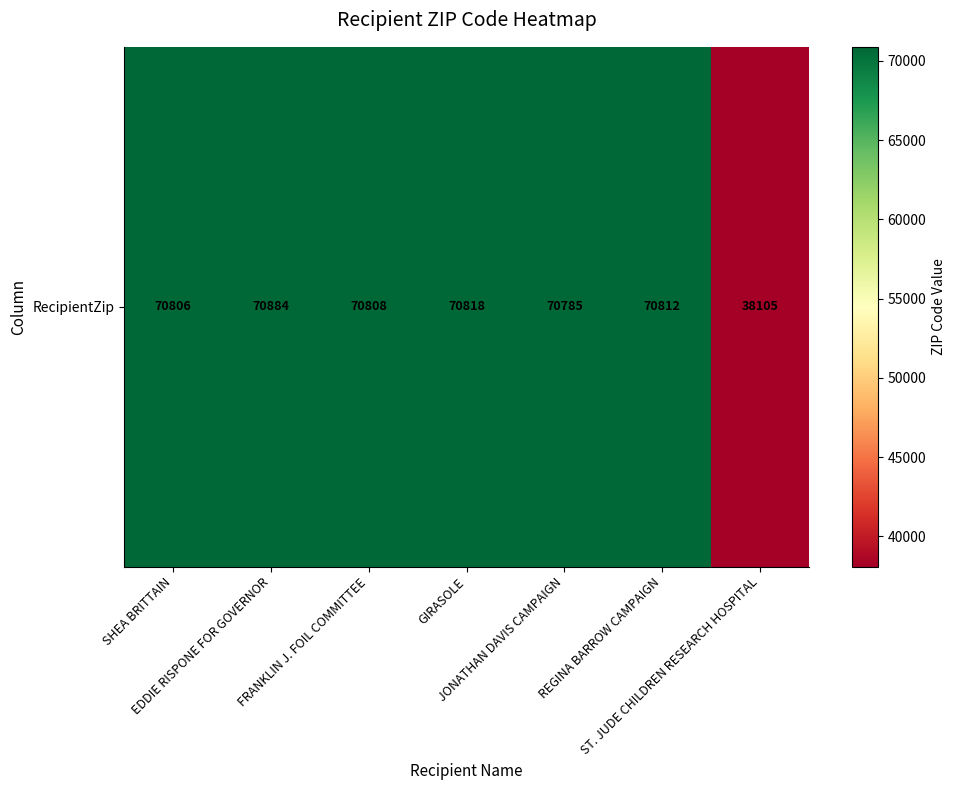

Reading left to right, transcribe all the data shown in this chart.

SHEA BRITTAIN=70806	EDDIE RISPONE FOR GOVERNOR=70884	FRANKLIN J. FOIL COMMITTEE=70808	GIRASOLE=70818	JONATHAN DAVIS CAMPAIGN=70785	REGINA BARROW CAMPAIGN=70812	ST. JUDE CHILDREN RESEARCH HOSPITAL=38105